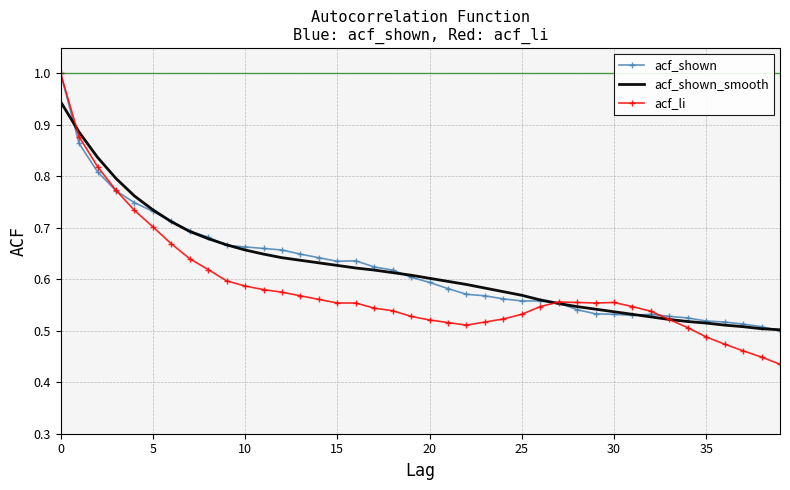

What is the greatest value displayed?

1.0